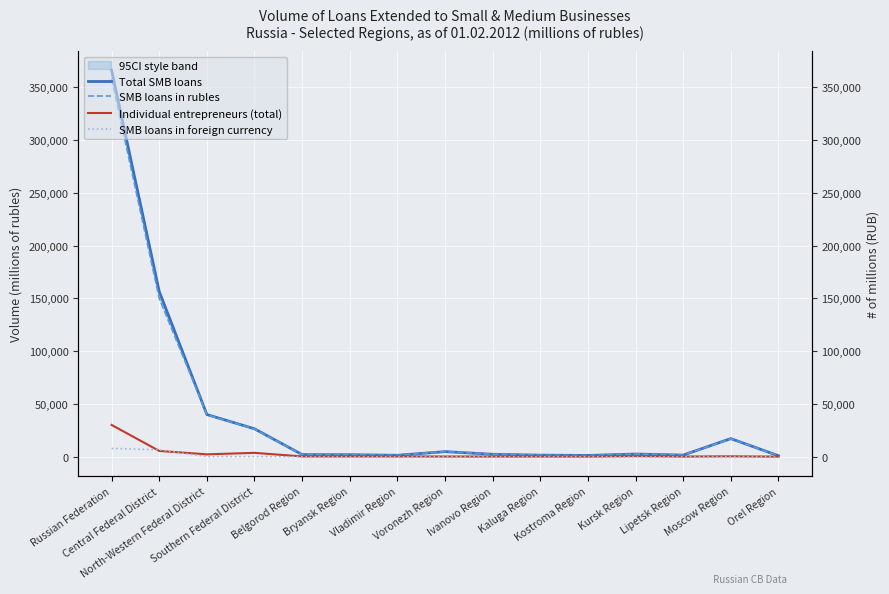

At Ivanovo Region, list the series in order from largest to smallest.

Total SMB loans, SMB loans in rubles, Individual entrepreneurs (total), SMB loans in foreign currency